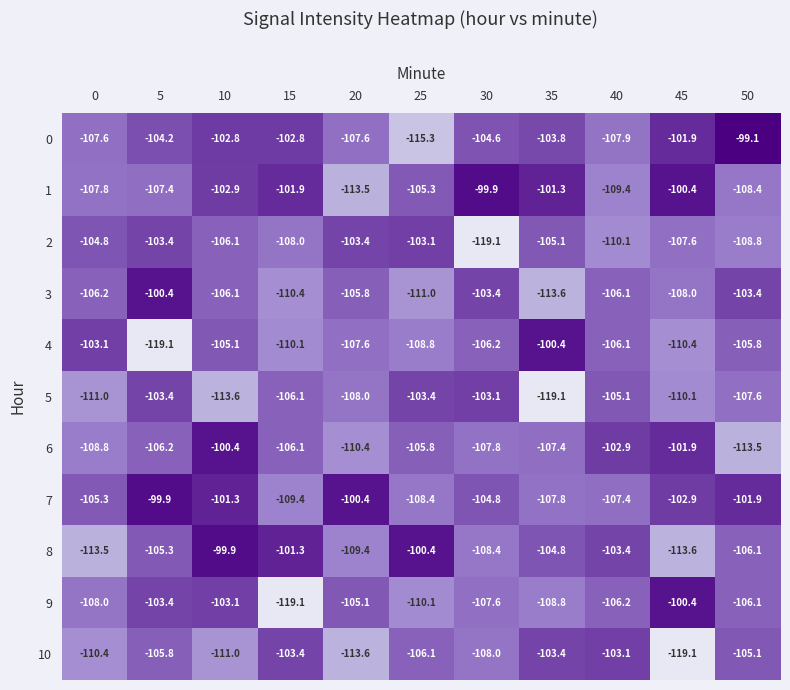

True or false: 8 has a value of -57.2 at 25.

False